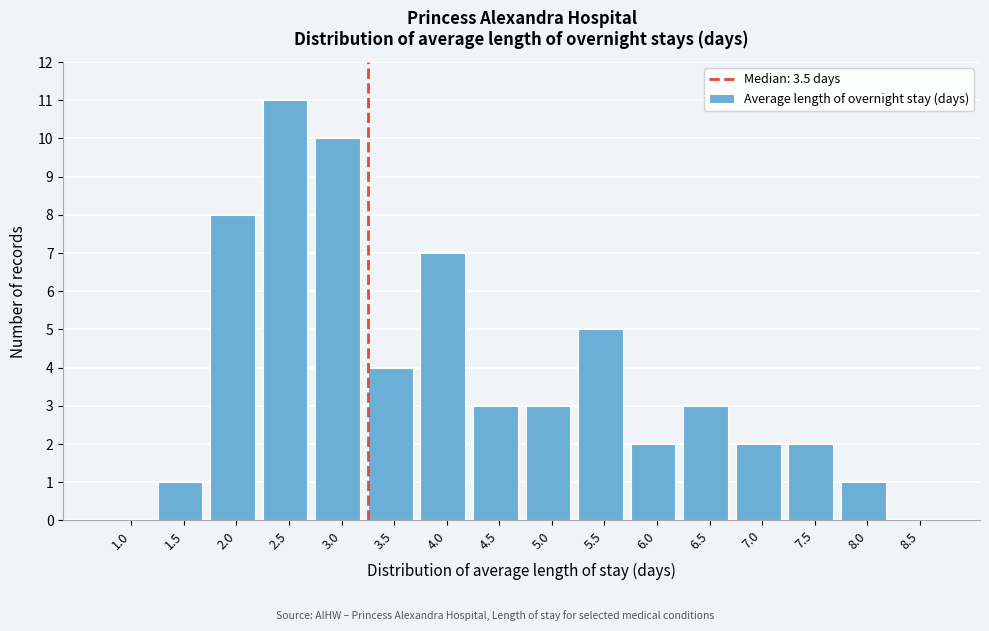

At which category does the chart reach its peak across all series?

2.5